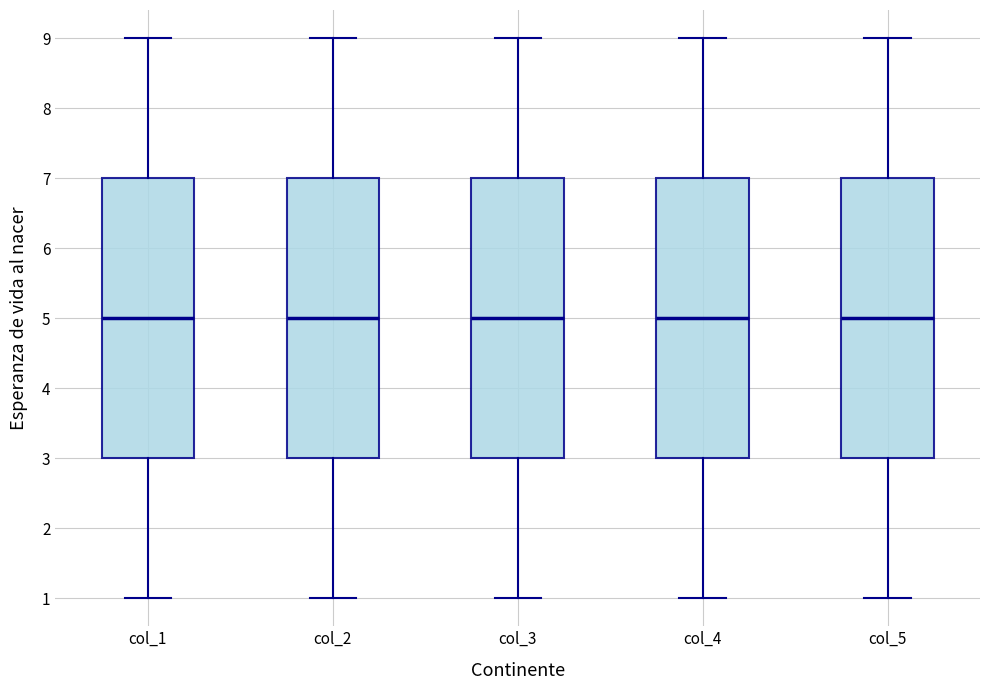

Reading left to right, transcribe this box plot: for each box, give where its median line is, the range the box spans, and where its two whiskers end, as read against the y-axis. The values are not printed on the chart, so give them approximately, as read against the axis.

col_1: median 5, box 3 to 7, whiskers 1 to 9
col_2: median 5, box 3 to 7, whiskers 1 to 9
col_3: median 5, box 3 to 7, whiskers 1 to 9
col_4: median 5, box 3 to 7, whiskers 1 to 9
col_5: median 5, box 3 to 7, whiskers 1 to 9